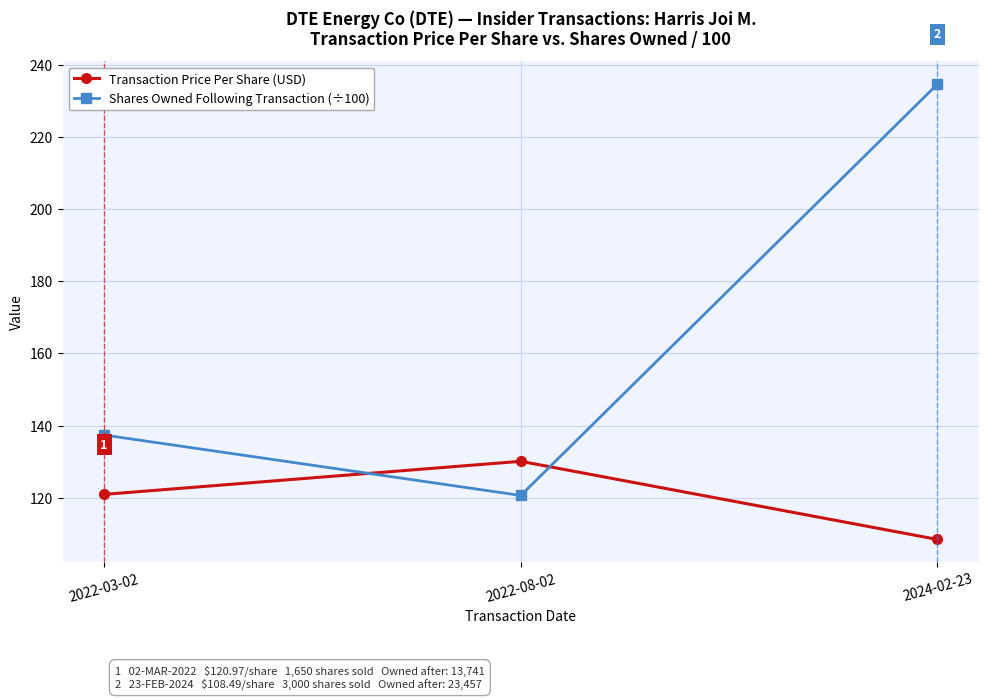

Which category has the highest value in the Transaction Price Per Share (USD) series?

2022-08-02